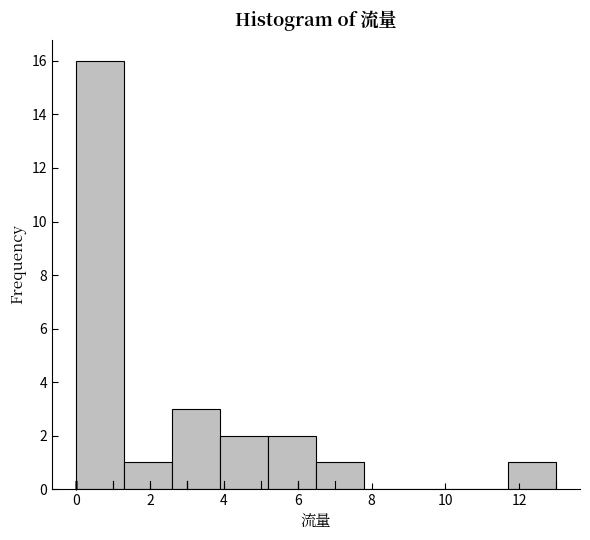

Reading left to right, list every bar in this chart as the range it spans on the x-axis followed by its height. Neither the bar edges nor the heights are printed on the chart, so give them approximately, as read against the axes.

0.0 to 1.3: 16
1.3 to 2.6: 1
2.6 to 3.9: 3
3.9 to 5.2: 2
5.2 to 6.5: 2
6.5 to 7.8: 1
7.8 to 9.1: 0
9.1 to 10.4: 0
10.4 to 11.7: 0
11.7 to 13.0: 1